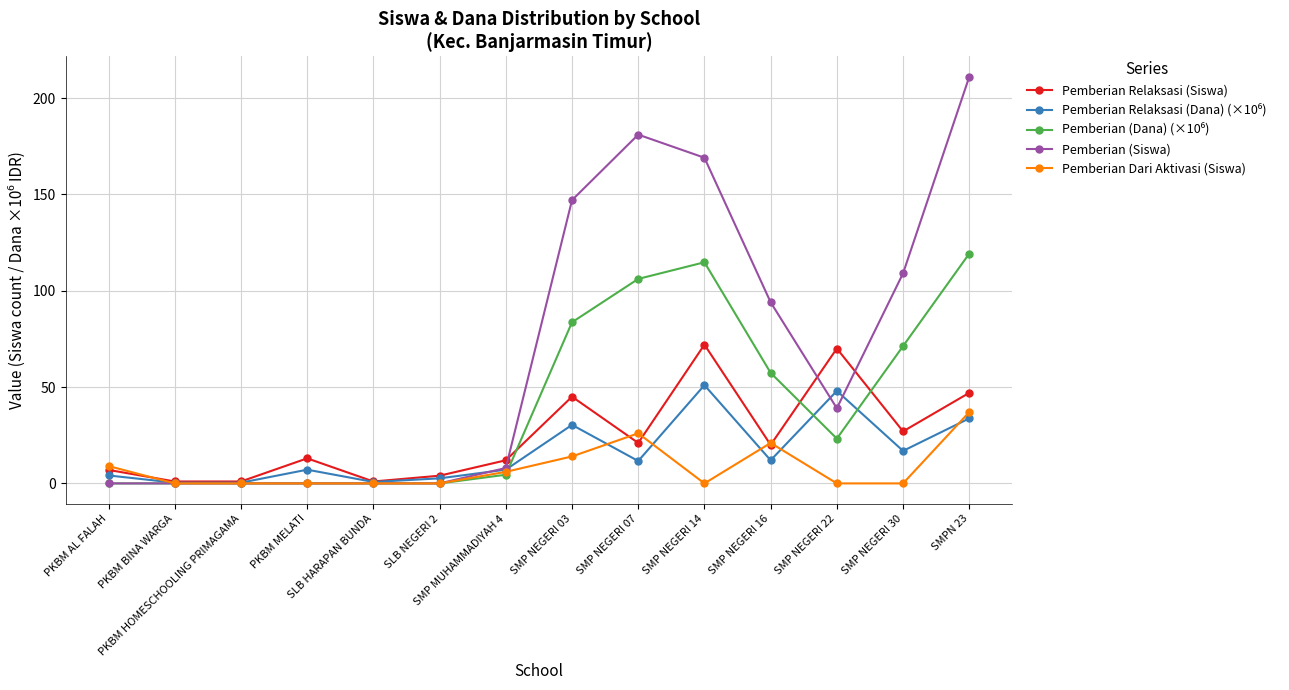

Which series has the largest total across all categories?

Pemberian (Siswa)